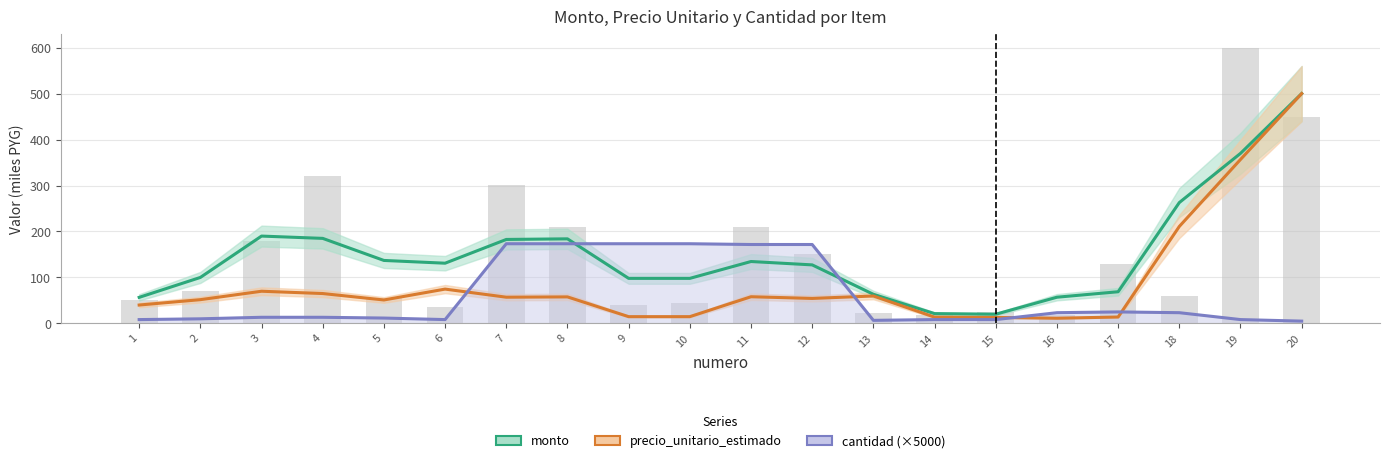

Does the chart contain stacked bars?

No